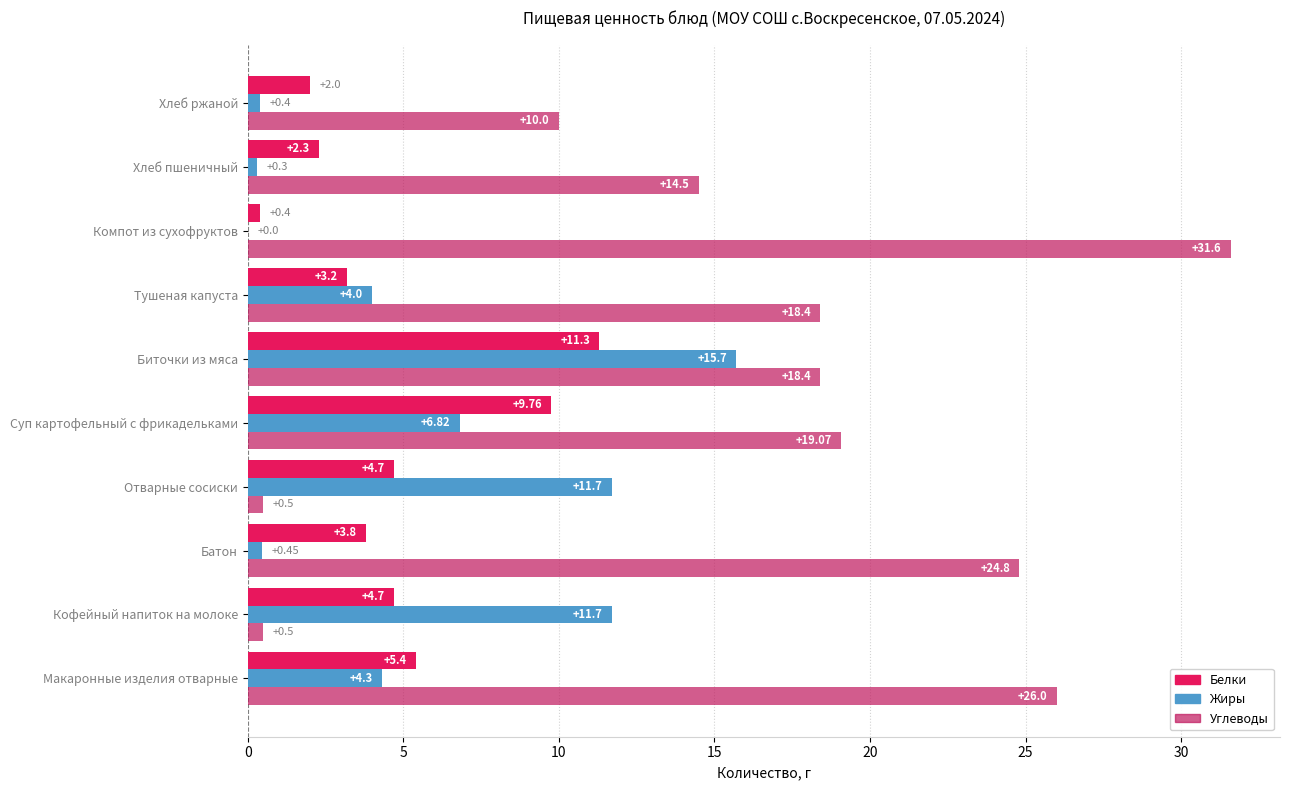

At which category is the sum across all series the highest?

Биточки из мяса